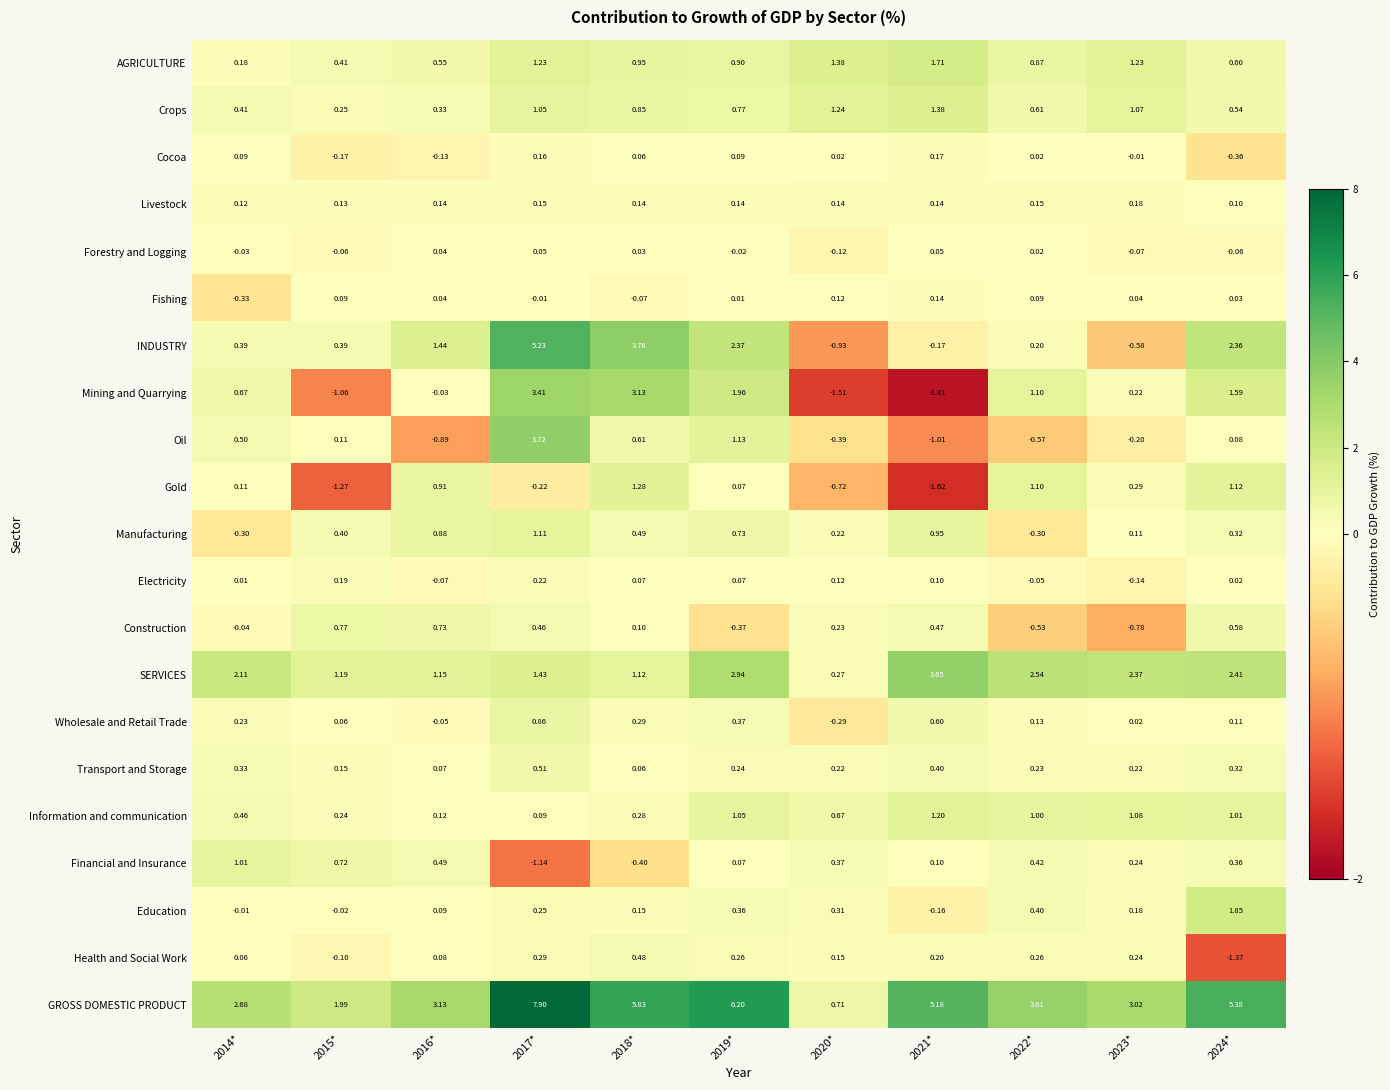

At how many categories does at least one series exceed 2?

9